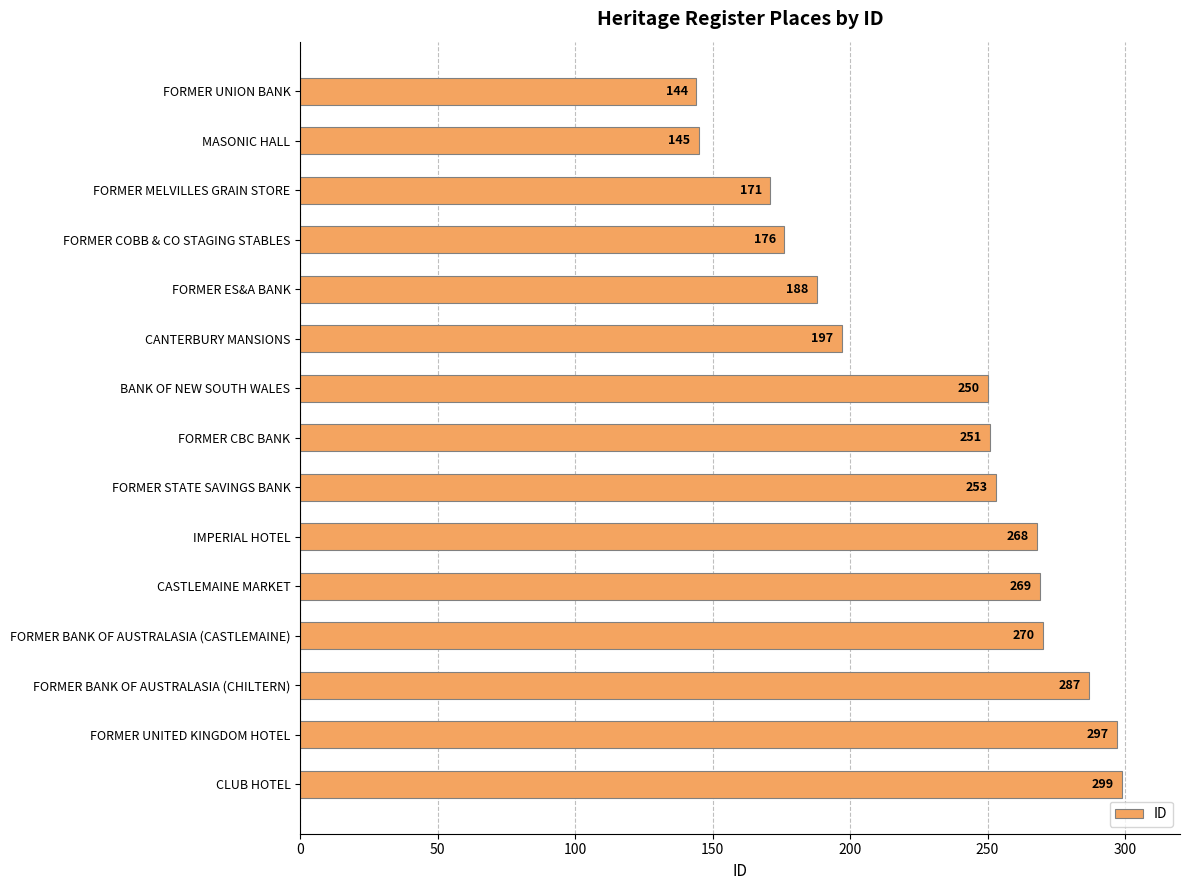

Which label corresponds to the largest value in the chart?

CLUB HOTEL